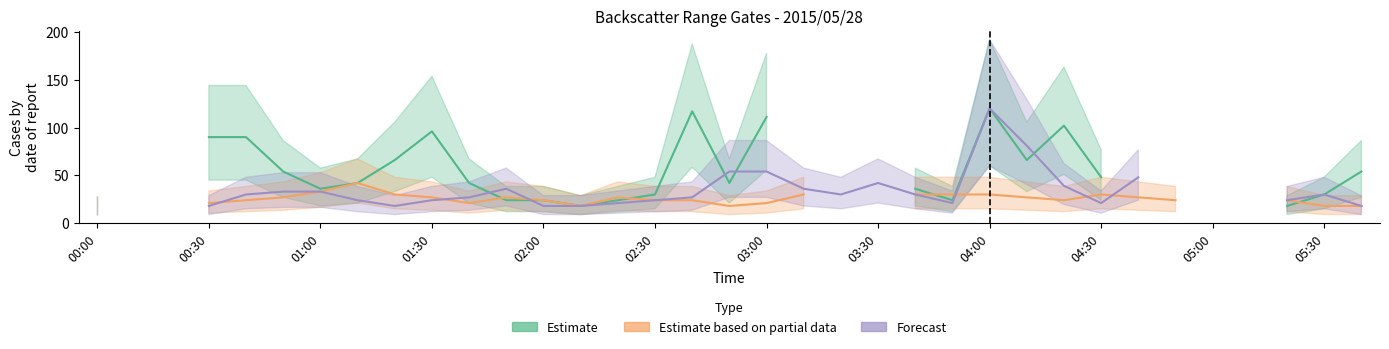

What are all the series names shown in the legend?

Estimate, Estimate based on partial data, Forecast